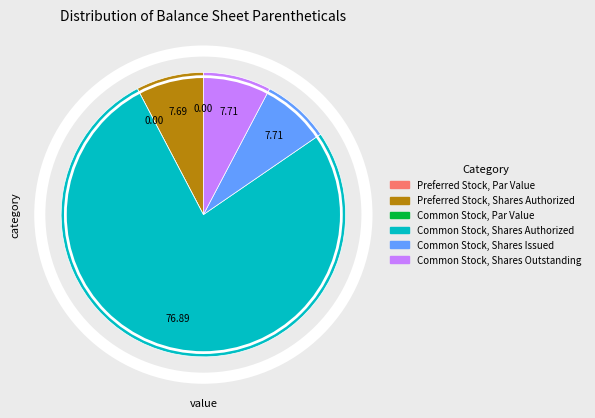

What is the change in value from Preferred Stock, Shares Authorized to Common Stock, Par Value?

-10000000.0